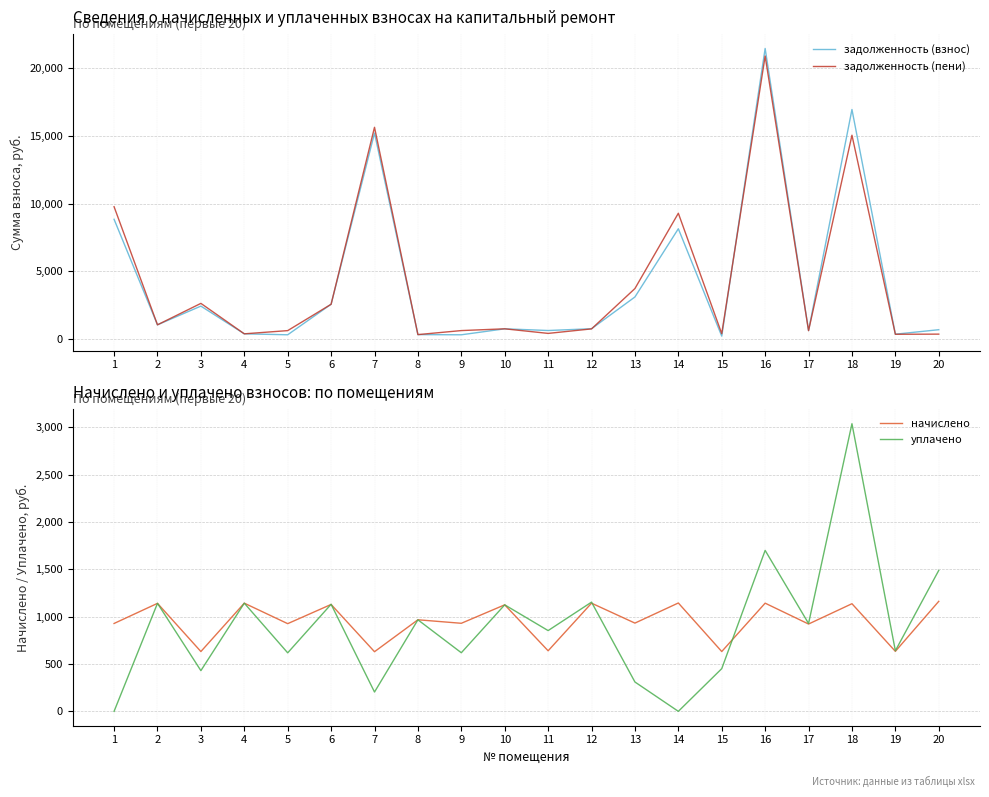

The value of уплачено at 4 is 1142.7. True or false?

True